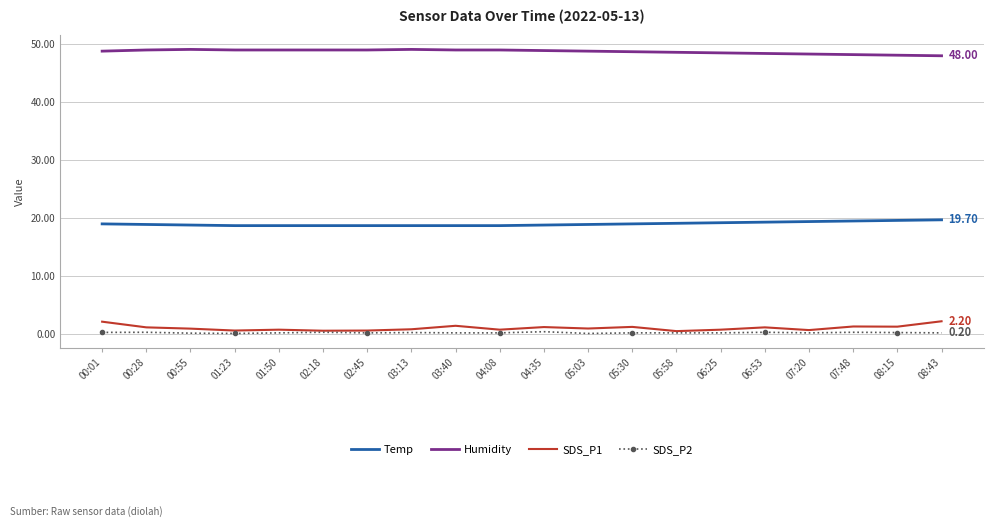

True or false: SDS_P1 and Humidity intersect in this chart.

False